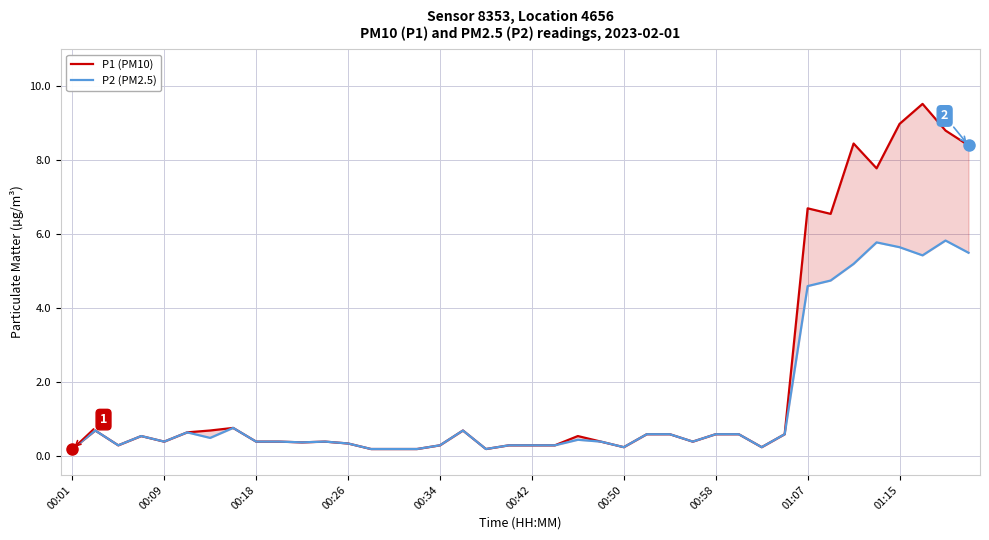

Is it true that P2 (PM2.5) equals 0.6 at 25?

True